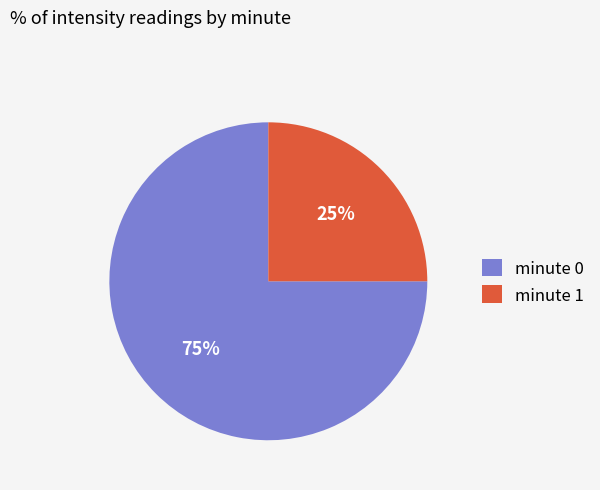

What percentage is the minute 0 slice, to the nearest percent?

75%